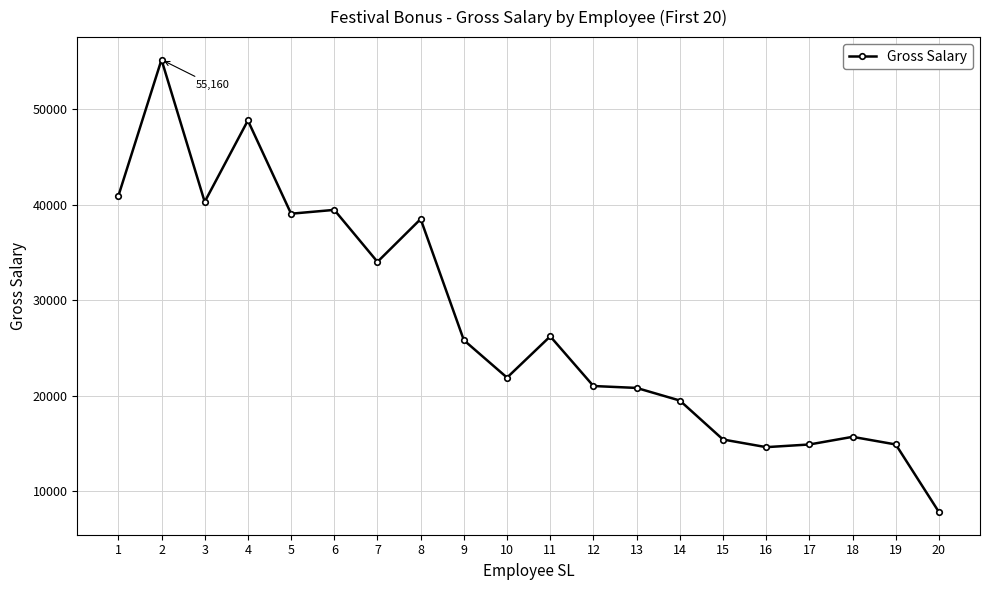

What is the maximum value shown in the chart?

55160